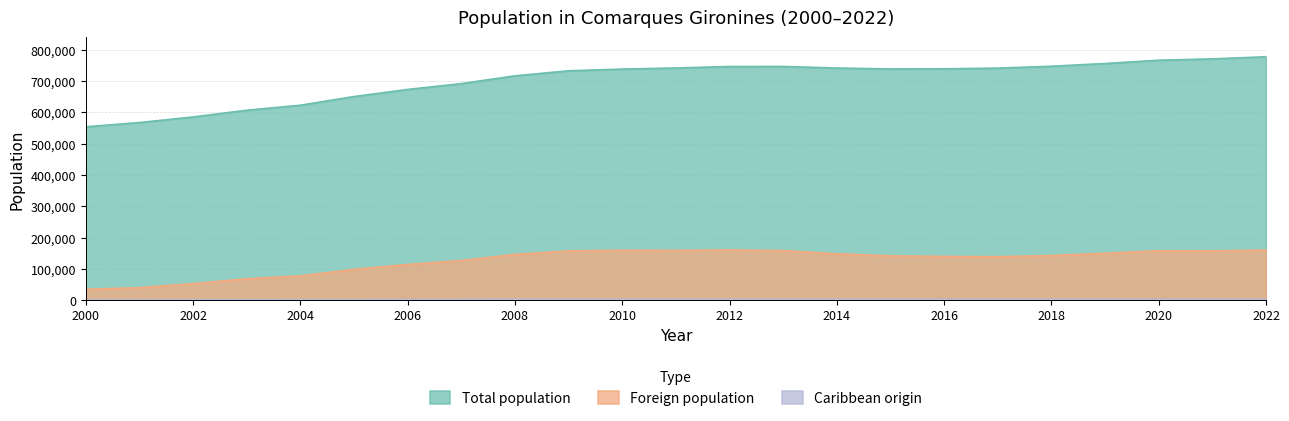

What is the minimum value for Total population?

553964